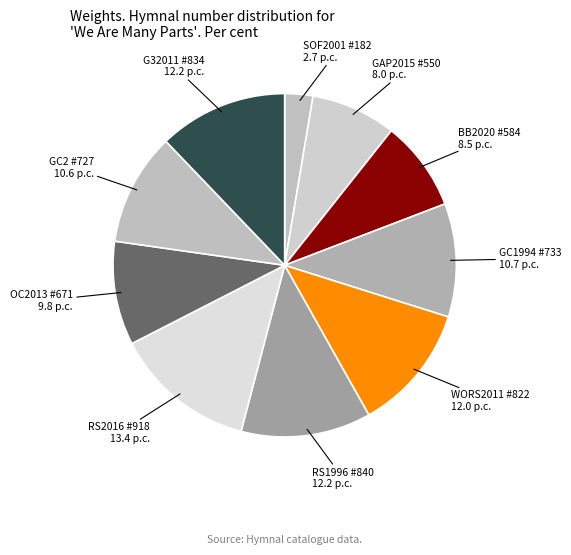

Which category has the smallest portion of the pie?

SOF2001 #182